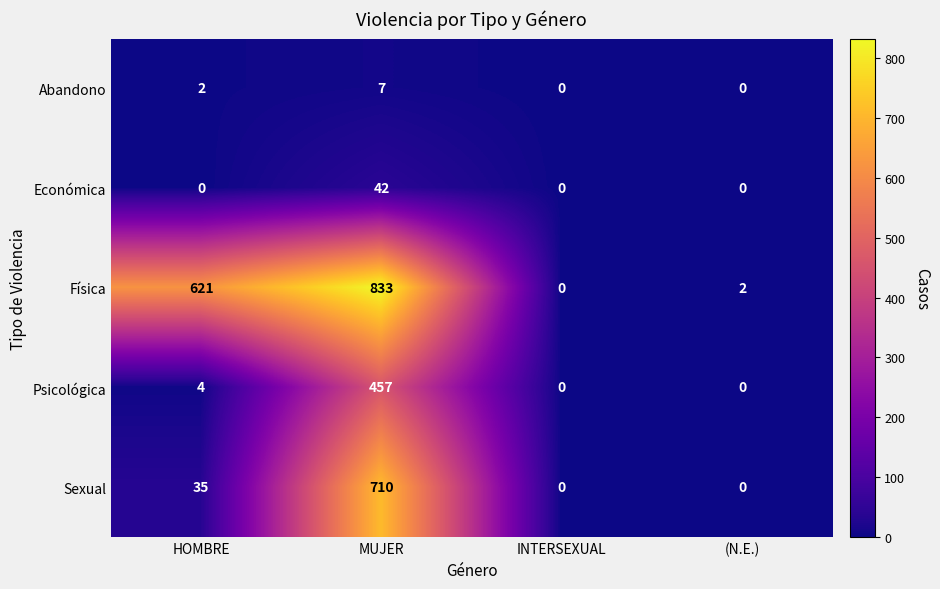

The value of Psicológica at (N.E.) is 0. True or false?

True